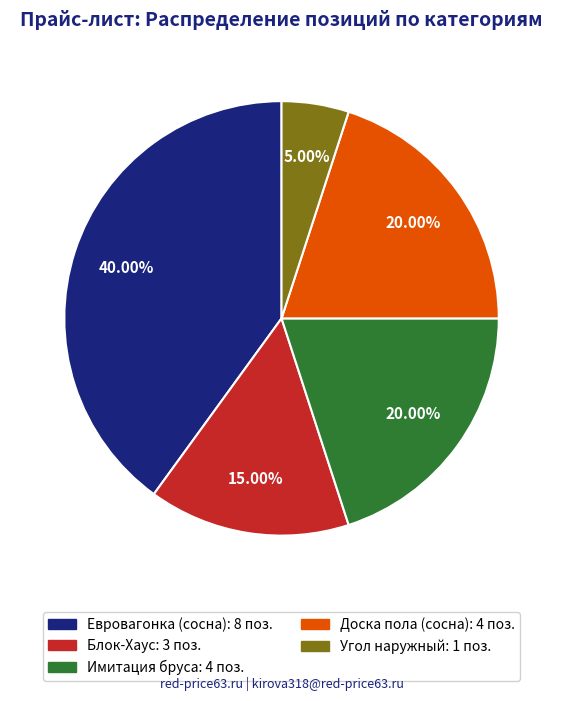

What percentage is the Блок-Хаус slice, to the nearest percent?

15%